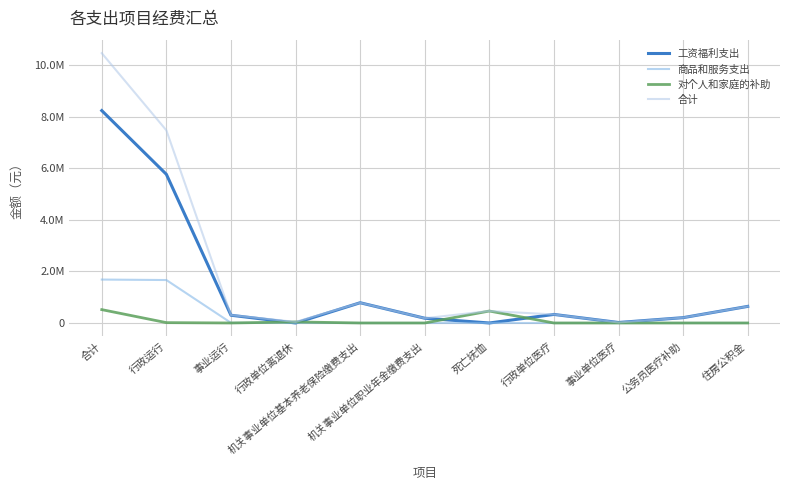

Does the chart display data point markers on the line(s)?

No